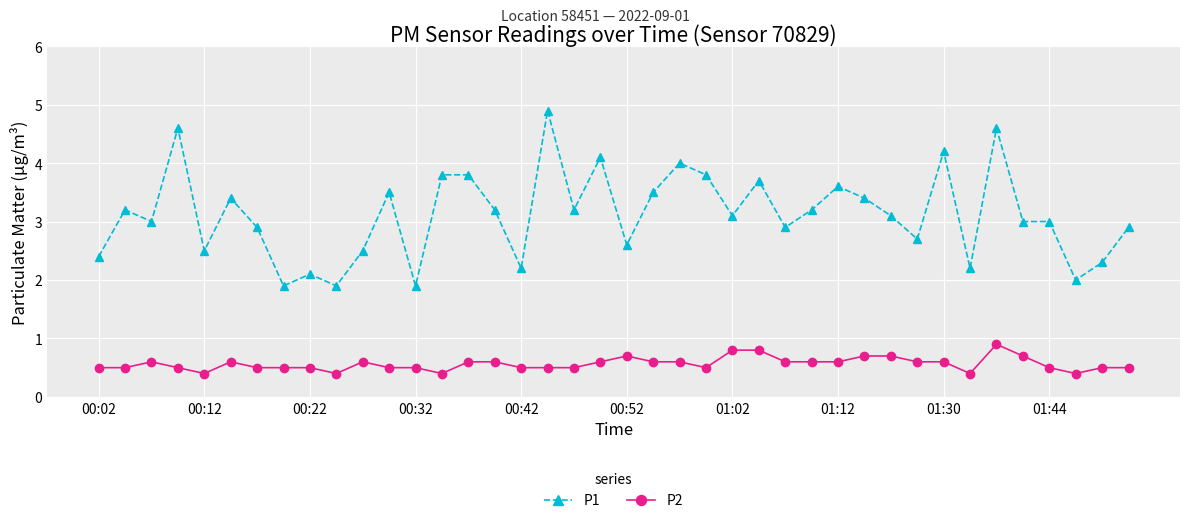

Which series has the largest total across all categories?

P1